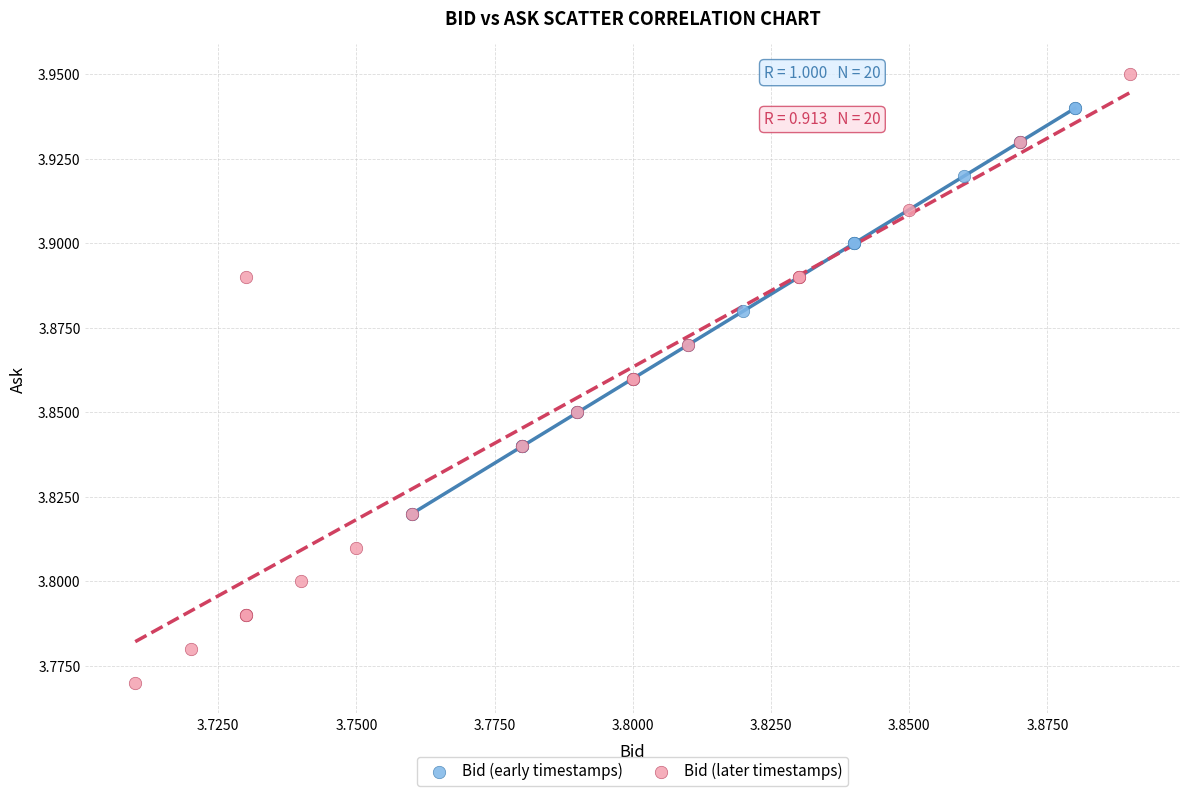

Which series has the widest spread of Y values?

Bid (later timestamps)